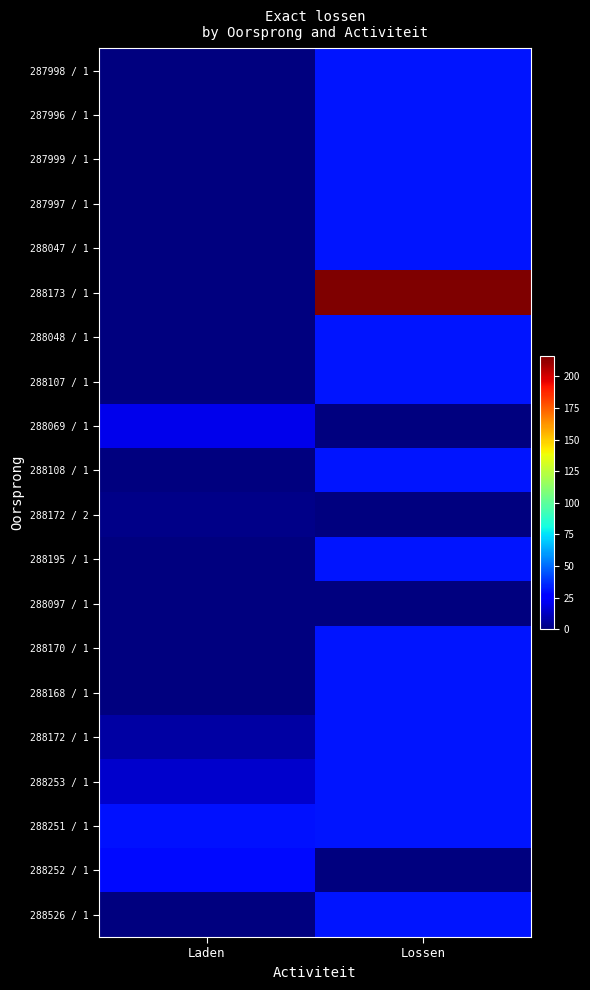

Reading left to right, what are all the values shown in this chart?

287998 / 1: Laden=0	Lossen=32
287996 / 1: Laden=0	Lossen=32
287999 / 1: Laden=0	Lossen=32
287997 / 1: Laden=0	Lossen=32
288047 / 1: Laden=0	Lossen=32
288173 / 1: Laden=0	Lossen=216
288048 / 1: Laden=0	Lossen=32
288107 / 1: Laden=0	Lossen=32
288069 / 1: Laden=21	Lossen=0
288108 / 1: Laden=0	Lossen=32
288172 / 2: Laden=2	Lossen=0
288195 / 1: Laden=0	Lossen=32
288097 / 1: Laden=0	Lossen=0
288170 / 1: Laden=0	Lossen=32
288168 / 1: Laden=0	Lossen=32
288172 / 1: Laden=7	Lossen=32
288253 / 1: Laden=15	Lossen=32
288251 / 1: Laden=31	Lossen=32
288252 / 1: Laden=29	Lossen=0
288526 / 1: Laden=0	Lossen=32